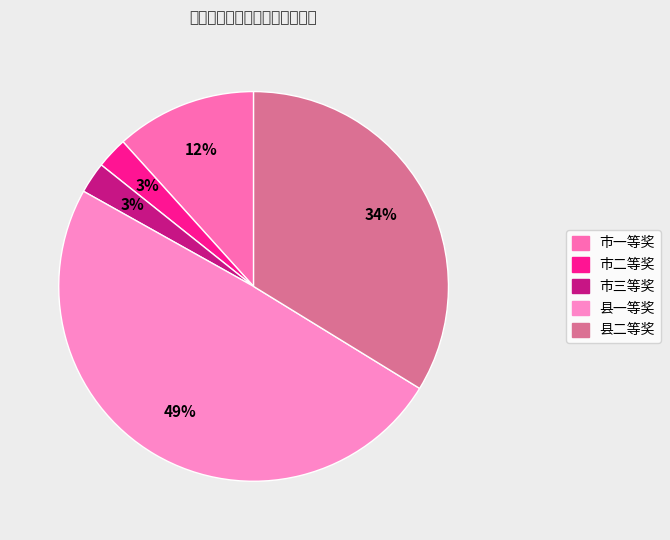

Is it true that 县一等奖 is 36% of the pie?

False